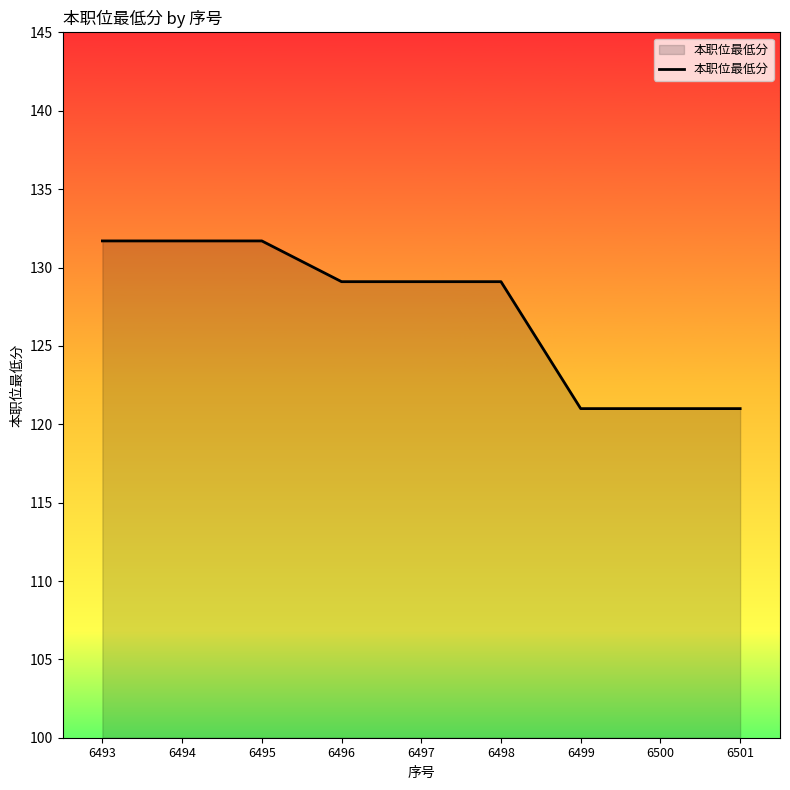

What is the difference between the values at 6493 and 6498?

2.6